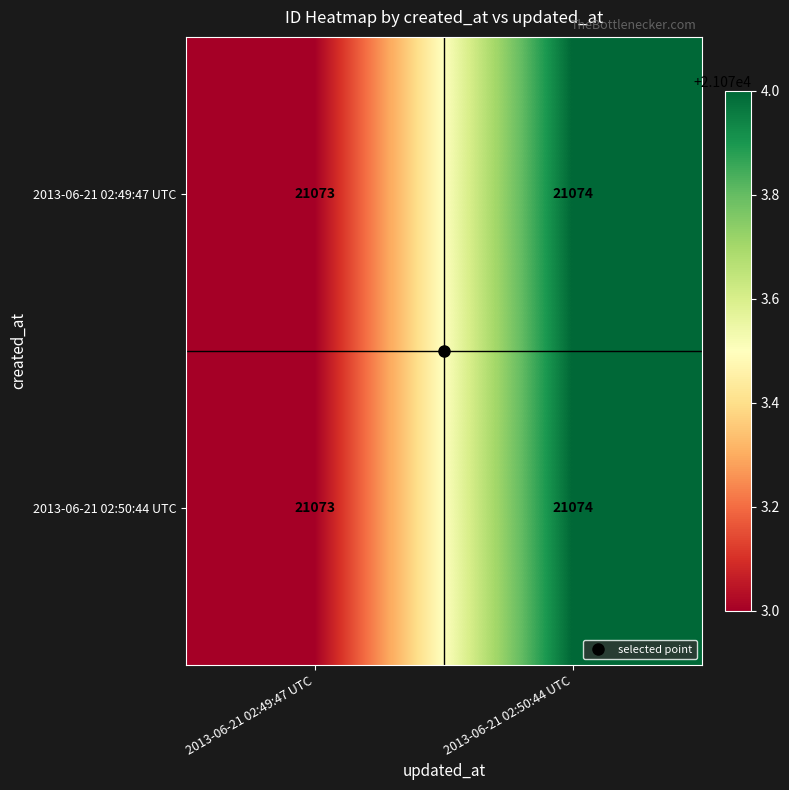

Rank the categories by 2013-06-21 02:50:44 UTC value from lowest to highest.

2013-06-21 02:49:47 UTC, 2013-06-21 02:50:44 UTC